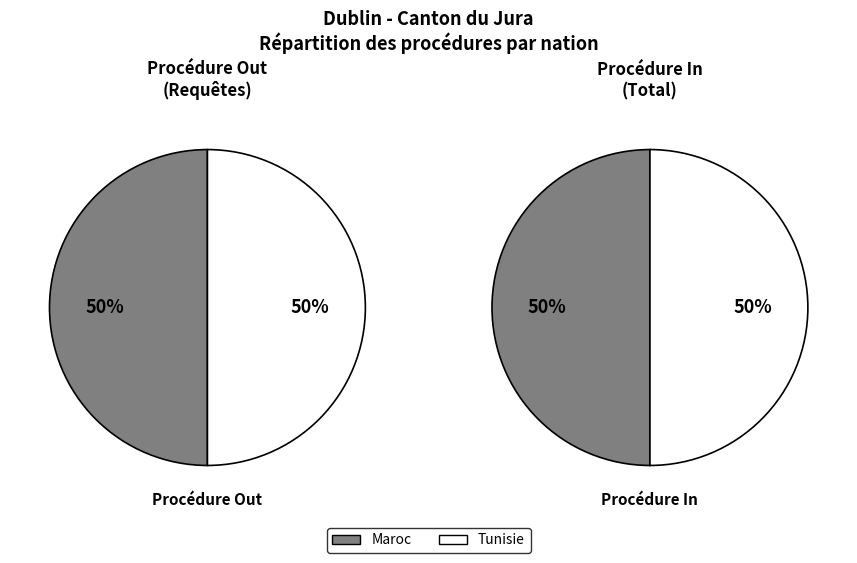

The Provenance inconnu slice represents 1% of the pie. True or false?

False